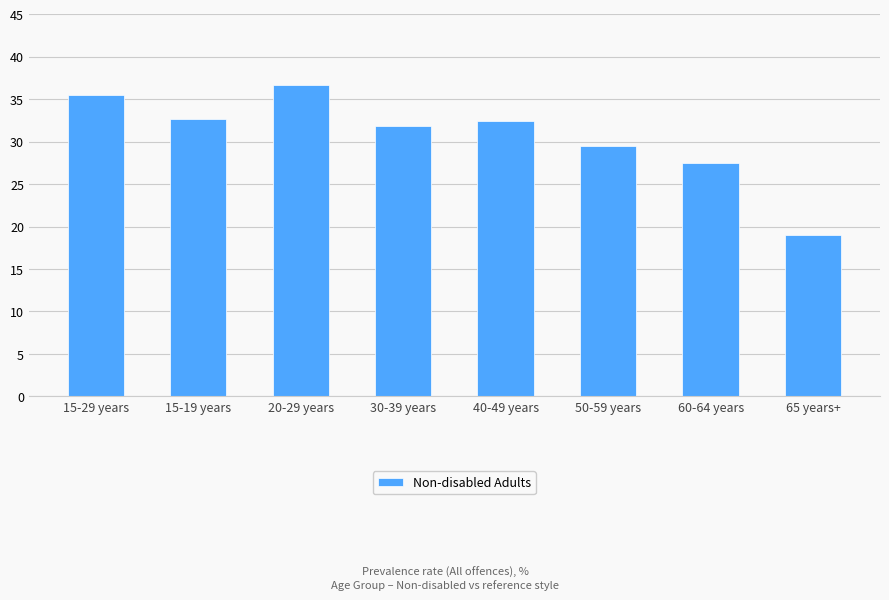

Reading left to right, what are all the values shown in this chart?

15-29 years=35.5	15-19 years=32.7	20-29 years=36.6	30-39 years=31.8	40-49 years=32.5	50-59 years=29.4	60-64 years=27.5	65 years+=19.0